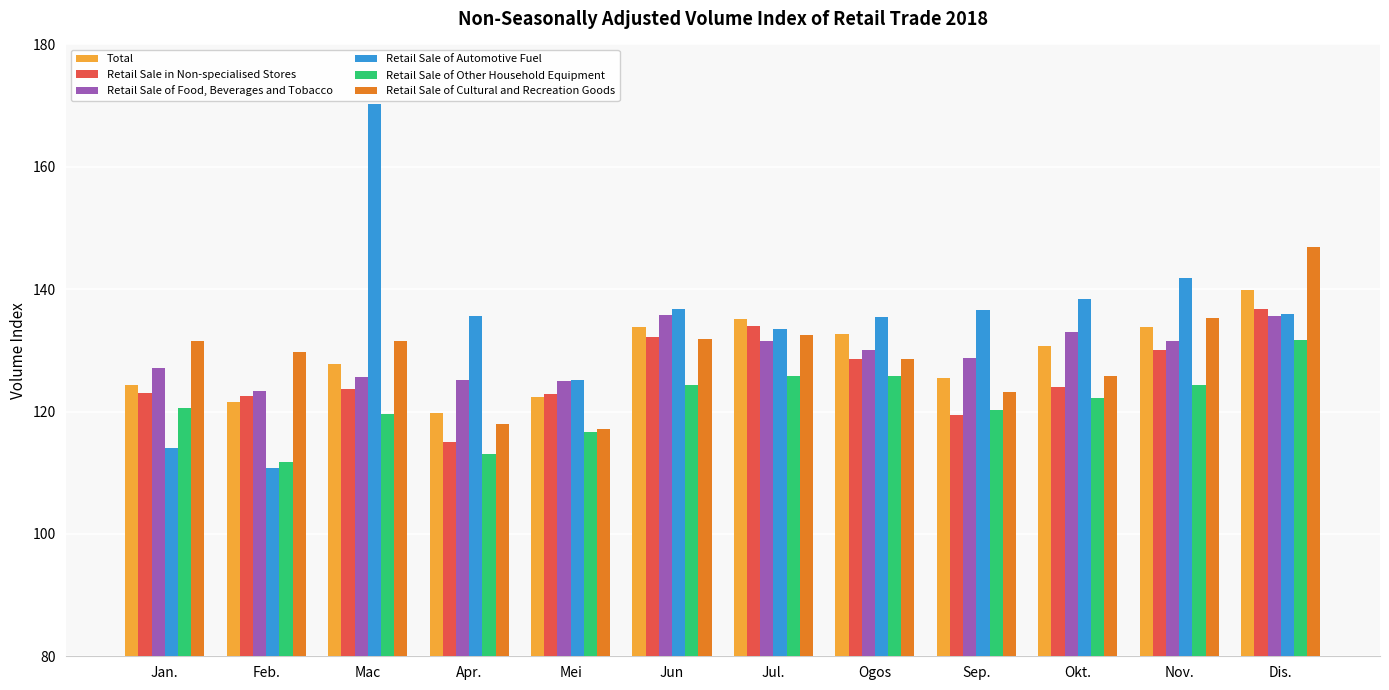

What is the label of the 6th bar from the left?

Jun